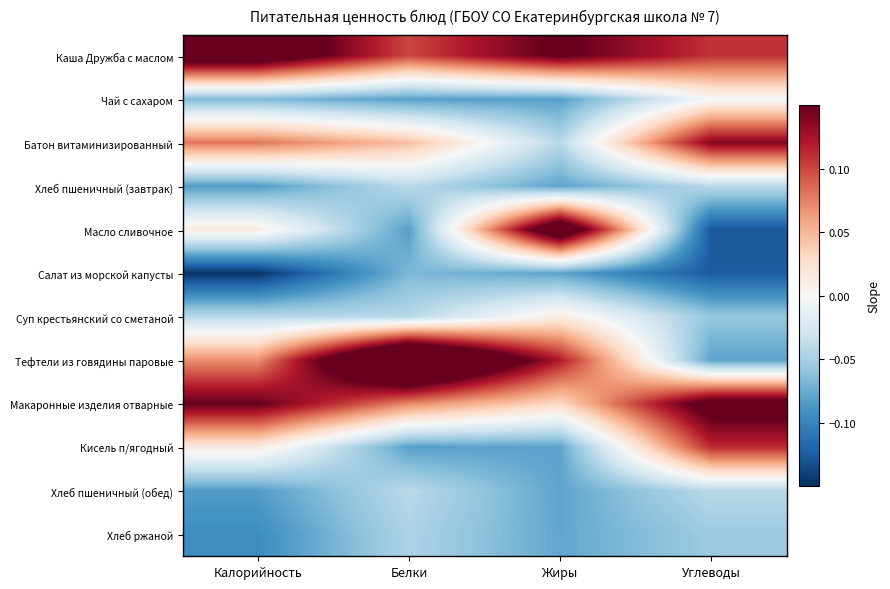

What is the difference between the highest and lowest values at Белки?

0.3